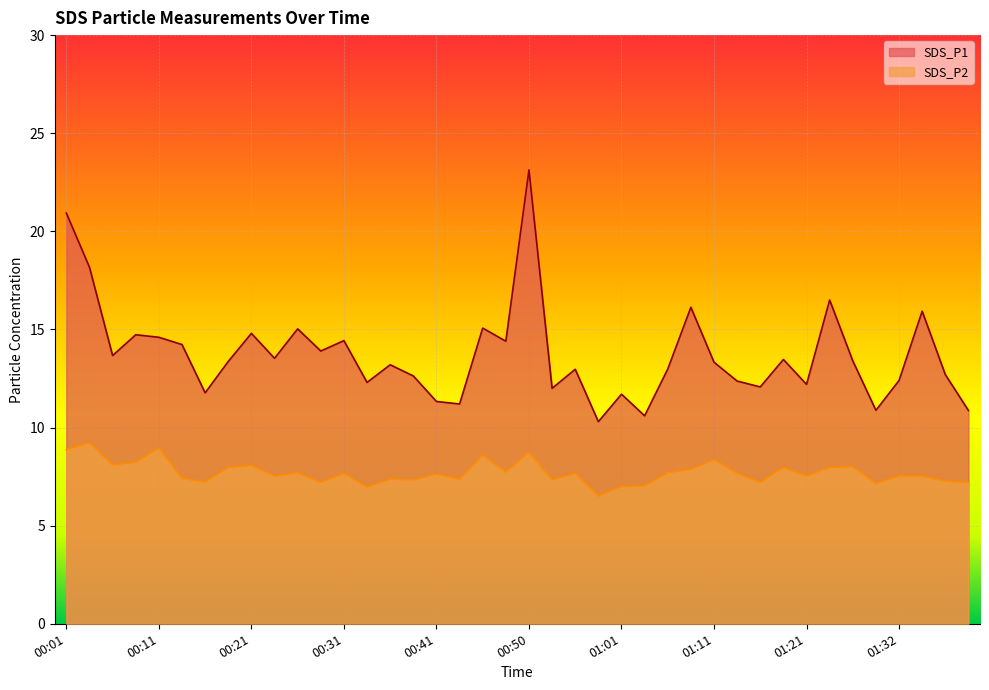

Is the value of SDS_P1 at 01:27 greater than the value of SDS_P2 at 01:09?

Yes